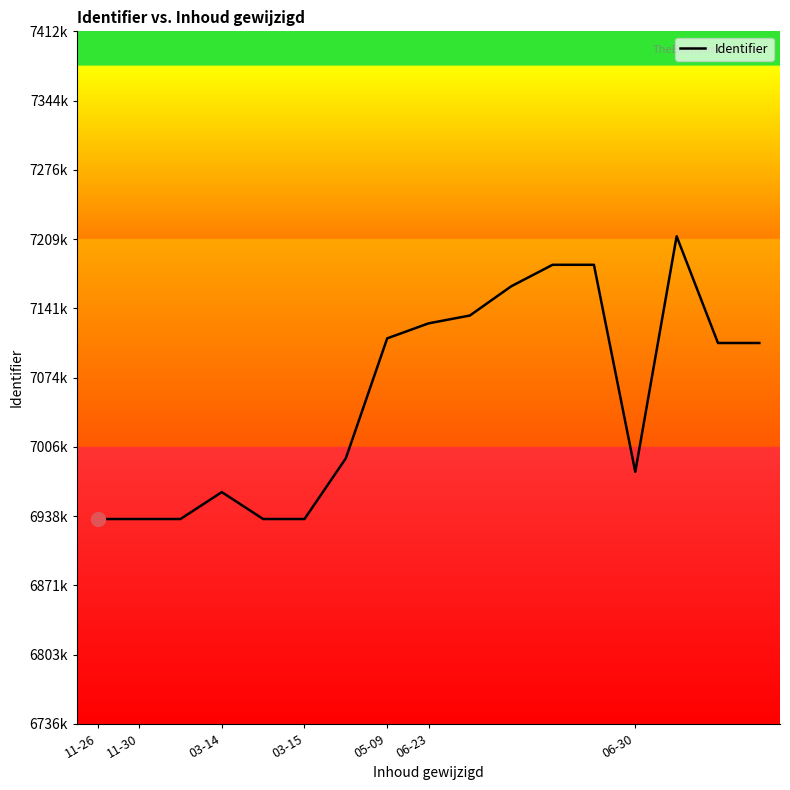

List the labels in order of value, largest first.

14, 12, 11, 10, 9, 8, 7, 16, 15, 06-30, 13, 03-15, 05-09, 06-23, 03-14, 11-30, 11-26